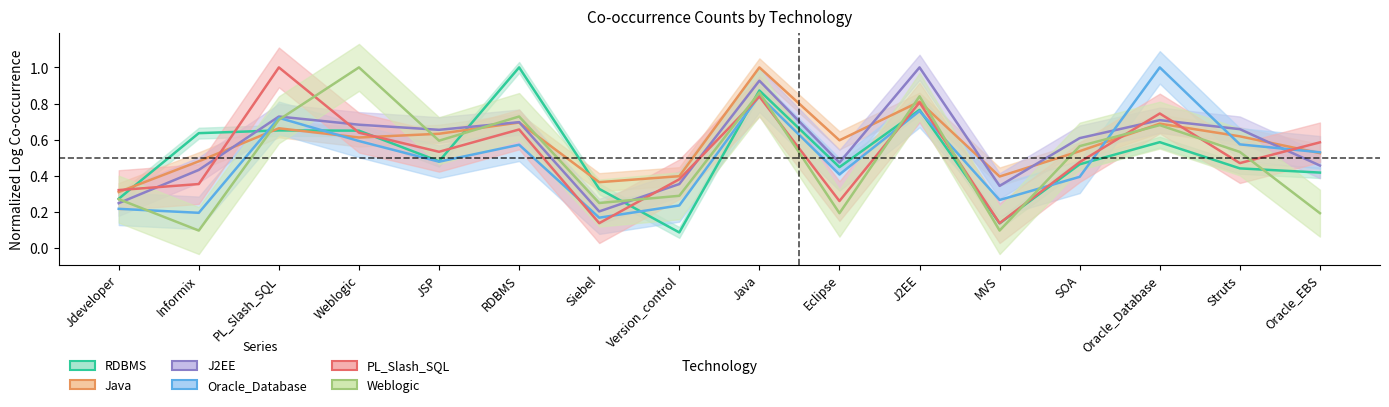

Reading left to right, what are all the values shown in this chart?

RDBMS: Jdeveloper=0.3	Informix=0.6	PL_Slash_SQL=0.7	Weblogic=0.6	JSP=0.5	RDBMS=1.0	Siebel=0.3	Version_control=0.1	Java=0.9	Eclipse=0.4	J2EE=0.8	MVS=0.1	SOA=0.5	Oracle_Database=0.6	Struts=0.4	Oracle_EBS=0.4
Java: Jdeveloper=0.3	Informix=0.5	PL_Slash_SQL=0.7	Weblogic=0.6	JSP=0.6	RDBMS=0.7	Siebel=0.4	Version_control=0.4	Java=1.0	Eclipse=0.6	J2EE=0.8	MVS=0.4	SOA=0.5	Oracle_Database=0.7	Struts=0.6	Oracle_EBS=0.5
J2EE: Jdeveloper=0.2	Informix=0.4	PL_Slash_SQL=0.7	Weblogic=0.7	JSP=0.7	RDBMS=0.7	Siebel=0.2	Version_control=0.4	Java=0.9	Eclipse=0.5	J2EE=1.0	MVS=0.3	SOA=0.6	Oracle_Database=0.7	Struts=0.7	Oracle_EBS=0.5
Oracle_Database: Jdeveloper=0.2	Informix=0.2	PL_Slash_SQL=0.7	Weblogic=0.6	JSP=0.5	RDBMS=0.6	Siebel=0.2	Version_control=0.2	Java=0.8	Eclipse=0.4	J2EE=0.8	MVS=0.3	SOA=0.4	Oracle_Database=1.0	Struts=0.6	Oracle_EBS=0.5
PL_Slash_SQL: Jdeveloper=0.3	Informix=0.4	PL_Slash_SQL=1.0	Weblogic=0.6	JSP=0.5	RDBMS=0.7	Siebel=0.1	Version_control=0.4	Java=0.8	Eclipse=0.3	J2EE=0.8	MVS=0.1	SOA=0.5	Oracle_Database=0.7	Struts=0.5	Oracle_EBS=0.6
Weblogic: Jdeveloper=0.3	Informix=0.1	PL_Slash_SQL=0.7	Weblogic=1.0	JSP=0.6	RDBMS=0.7	Siebel=0.2	Version_control=0.3	Java=0.9	Eclipse=0.2	J2EE=0.8	MVS=0.1	SOA=0.6	Oracle_Database=0.7	Struts=0.5	Oracle_EBS=0.2